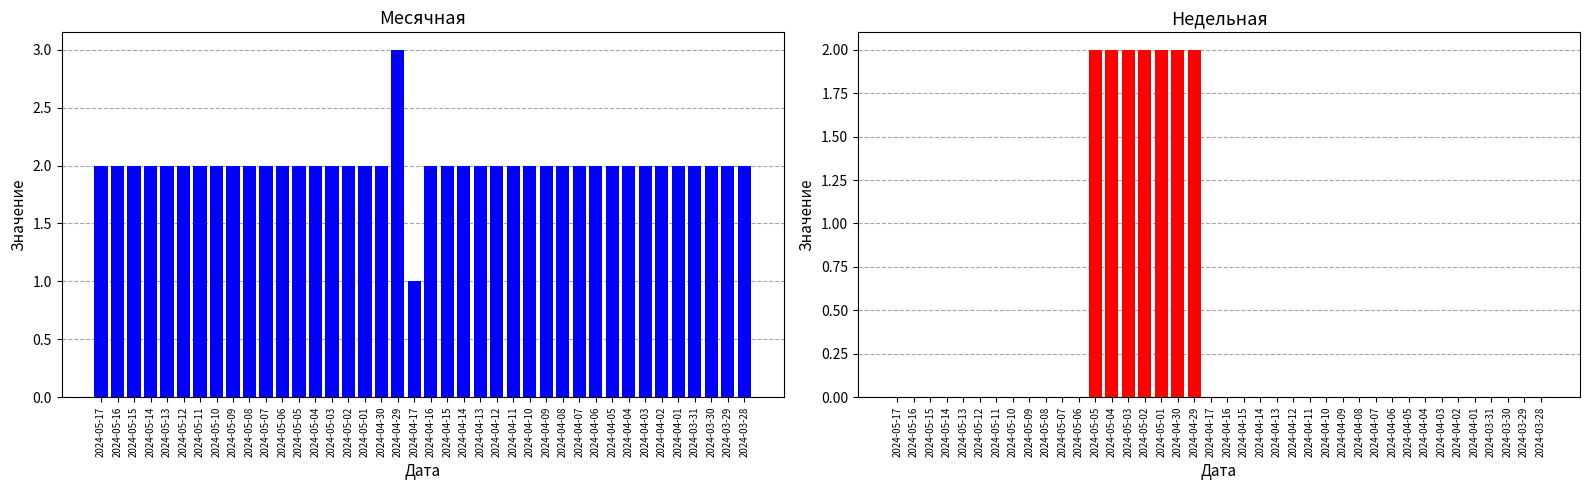

List the series in order of their overall mean, highest first.

Месячная, Недельная